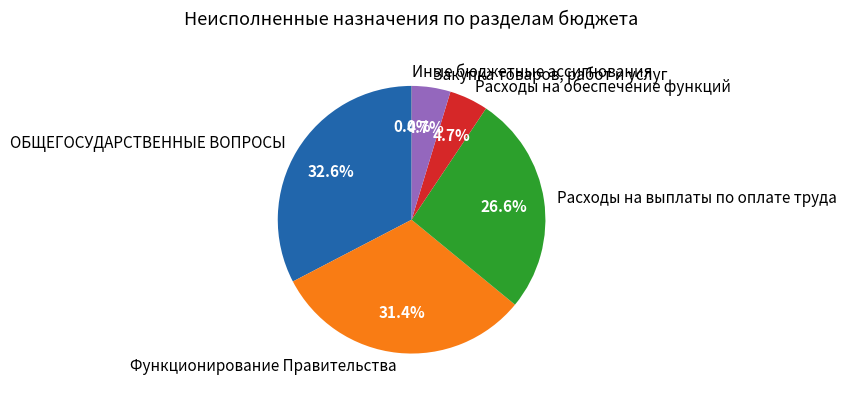

Is Расходы на обеспечение функций the majority of the pie?

No